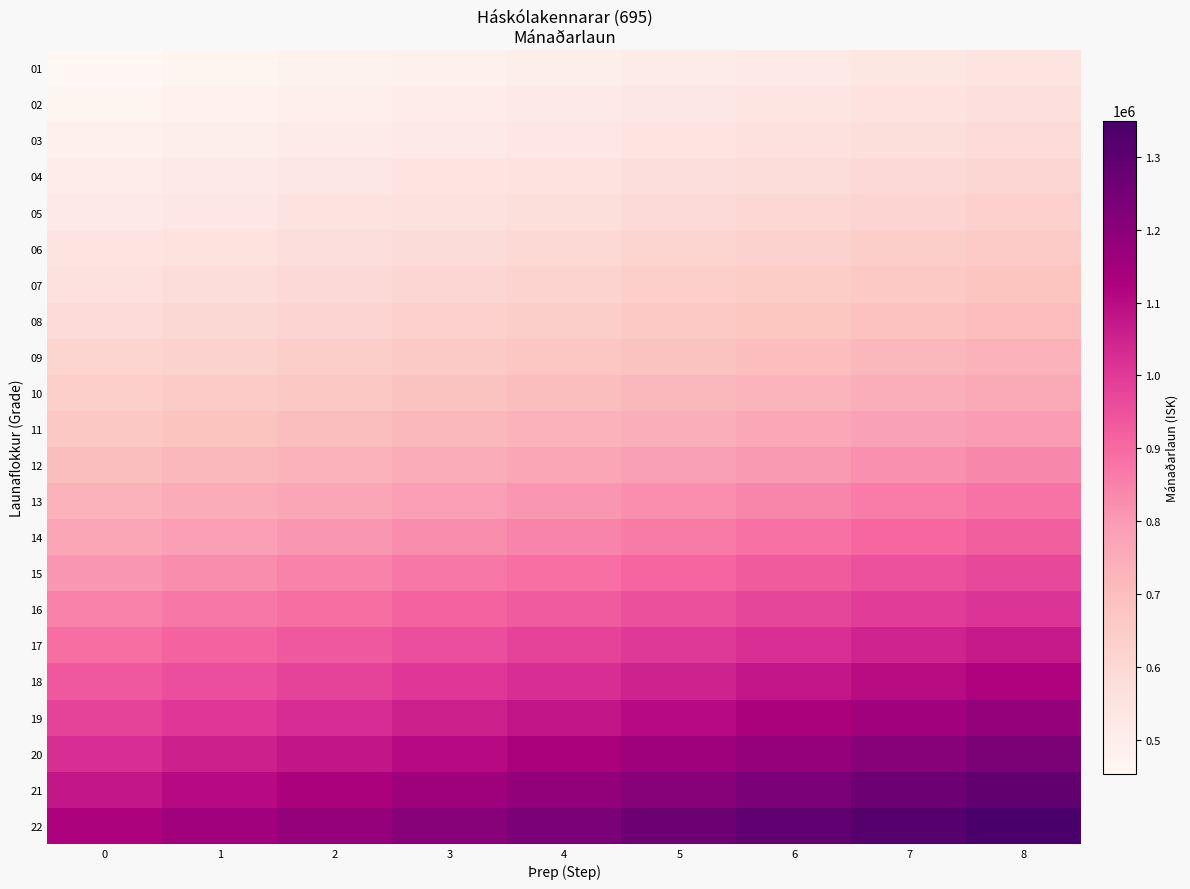

At 8, list the series in order from largest to smallest.

22, 21, 20, 19, 18, 17, 16, 15, 14, 13, 12, 11, 10, 09, 08, 07, 06, 05, 04, 03, 02, 01